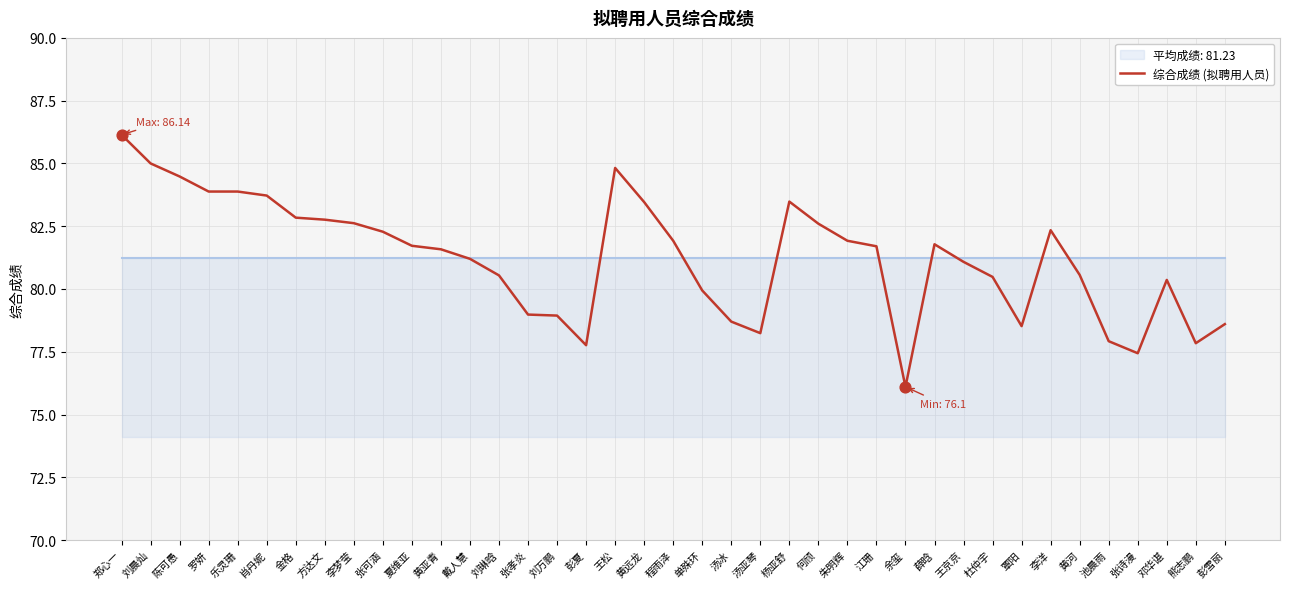

What is the ratio of the value at 金格 to the value at 李洋?

1.0